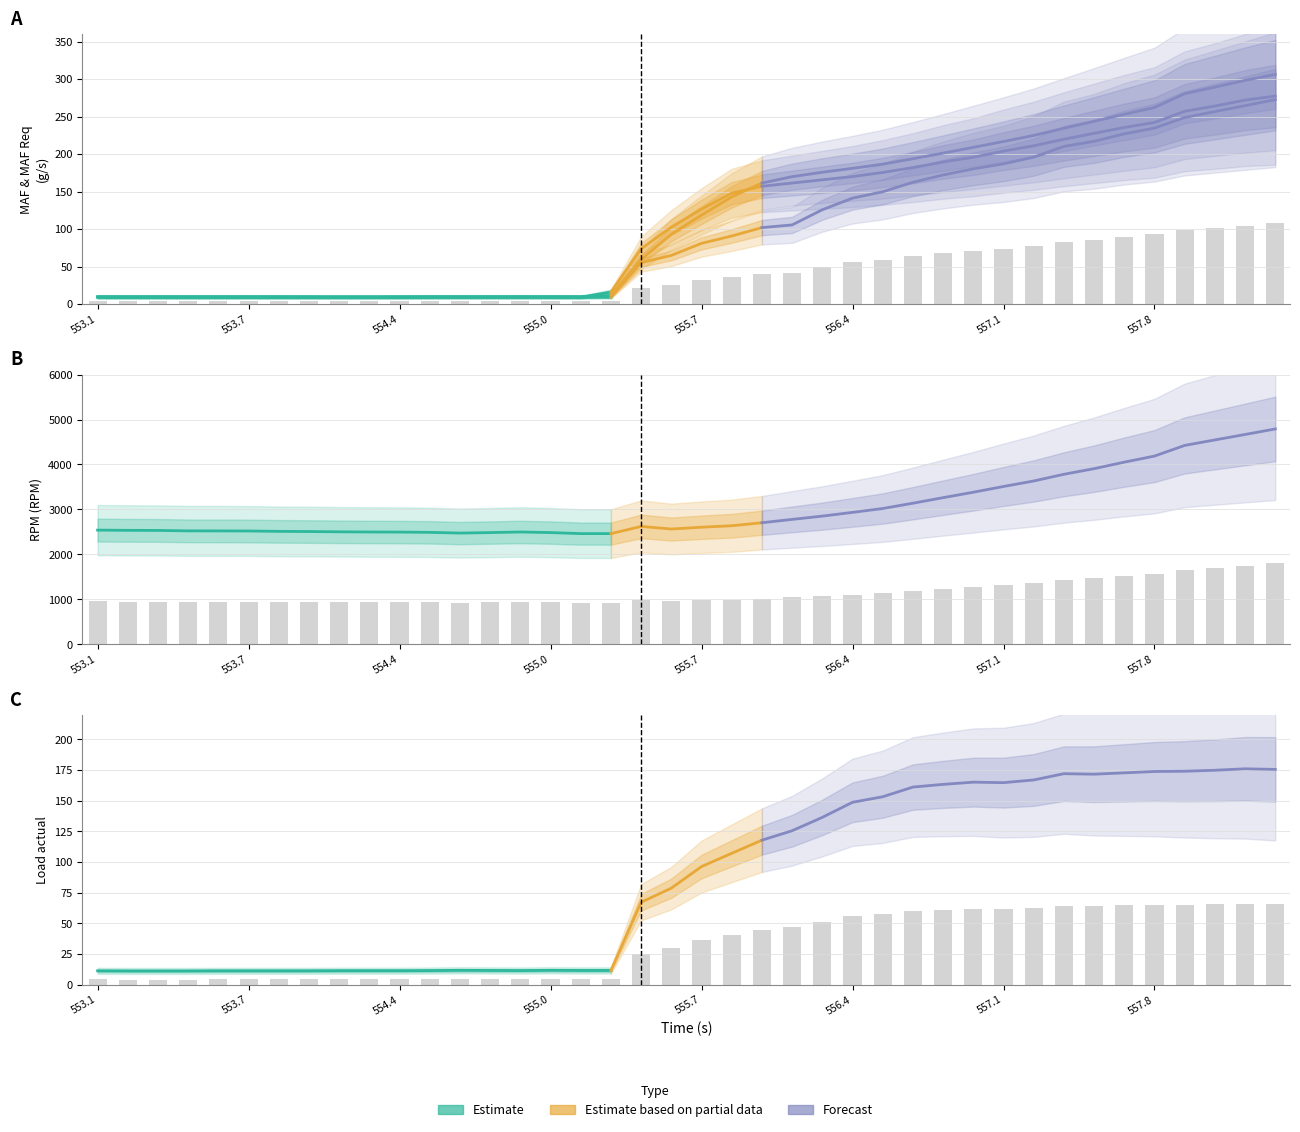

Reading right to left, what are all the values shown in this chart?

RPM (RPM): 1800.0	1753.8	1708.3	1662.5	1573.4	1522.7	1468.2	1421.2	1365.2	1319.4	1271.3	1225.8	1179.6	1135.2	1102.9	1071.7	1044.3	1016.5	991.3	978.9	963.9	985.7	925.6	925.6	934.2	939.1	934.2	930.1	936.1	938.3	939.1	940.6	942.8	944.3	947.3	948.1	948.5	952.2	953.0	954.9
MAF (g/s): 108.0	104.8	101.7	98.6	93.0	89.9	86.0	83.3	77.6	74.1	71.5	68.2	64.4	59.3	56.0	49.8	41.8	40.4	36.0	32.1	25.7	21.9	3.7	3.7	3.7	3.7	3.7	3.7	3.7	3.7	3.6	3.6	3.7	3.6	3.6	3.6	3.6	3.6	3.6	3.7
MAF Req (g/s): 65.8	66.0	65.6	65.2	65.2	64.8	64.3	64.5	62.6	61.8	61.9	61.2	60.4	57.4	55.8	51.2	47.1	44.2	40.2	36.1	29.5	25.2	4.3	4.3	4.4	4.3	4.3	4.4	4.3	4.3	4.3	4.3	4.2	4.2	4.2	4.2	4.2	4.2	4.2	4.2